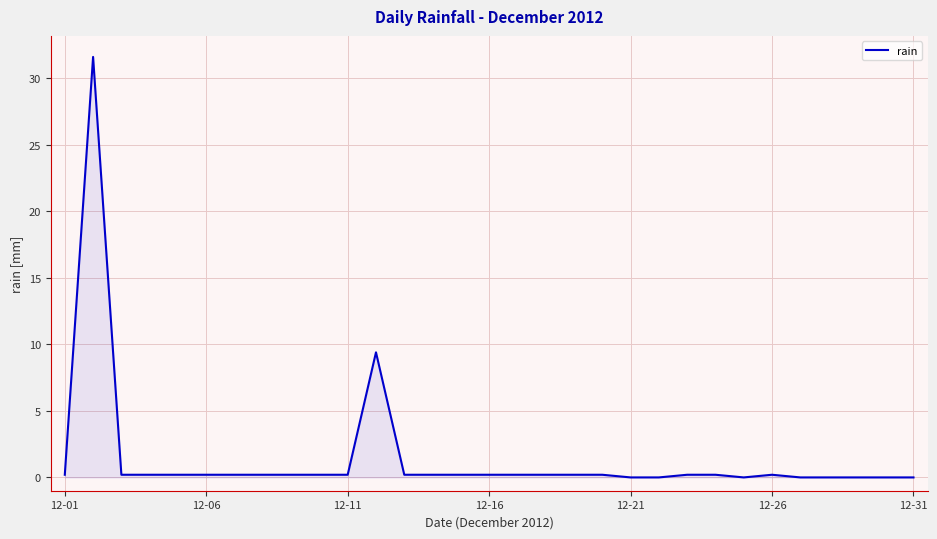

What is the greatest value displayed?

31.6